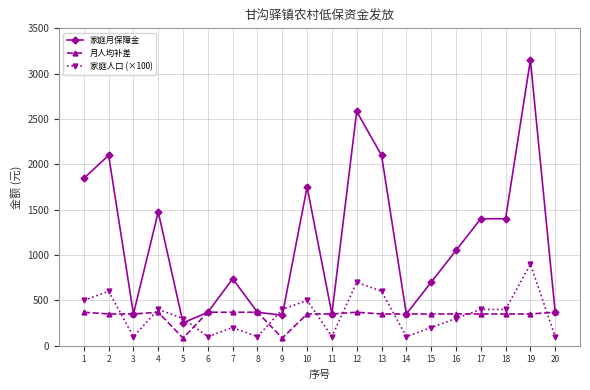

Which series has the largest range (max minus min)?

家庭月保障金